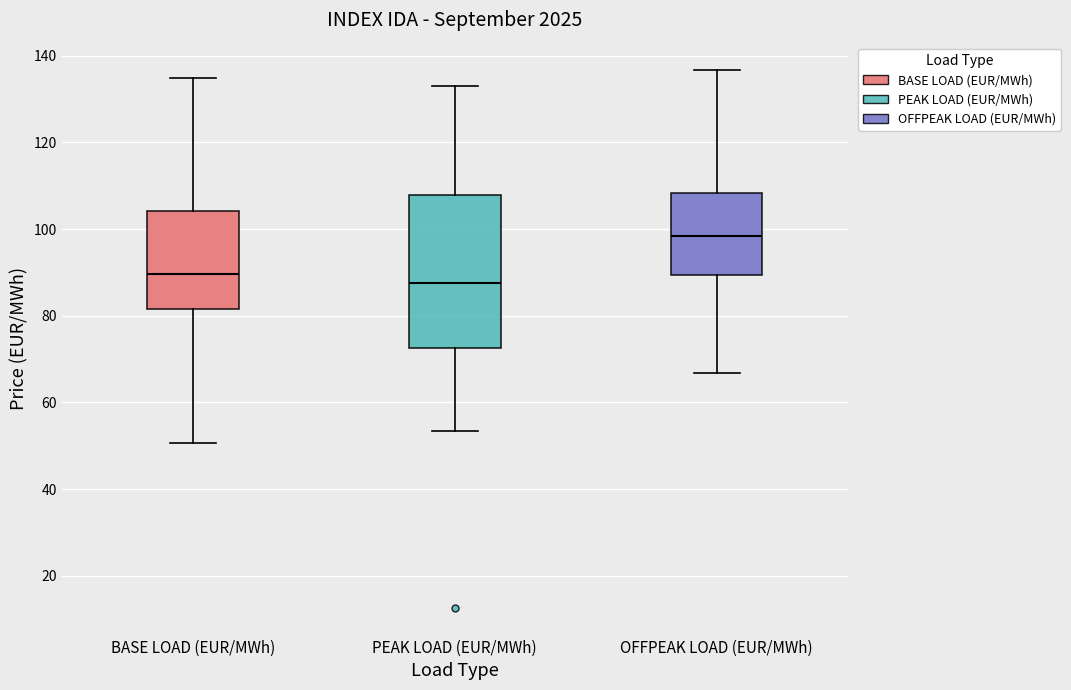

Which box has the highest median line?

OFFPEAK LOAD (EUR/MWh)